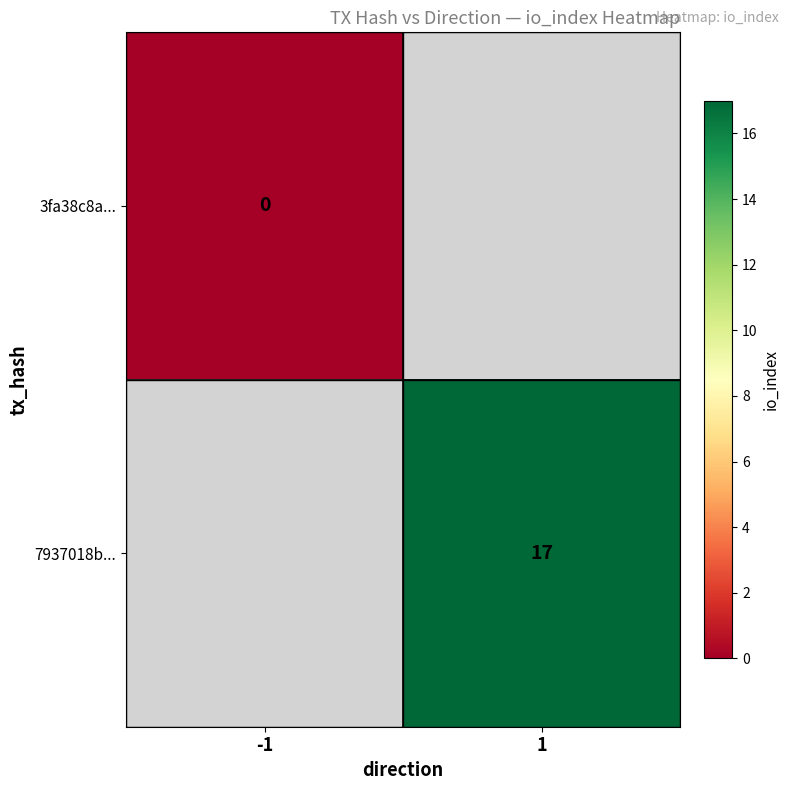

The 7937018b... series shows 30 at 1. True or false?

False